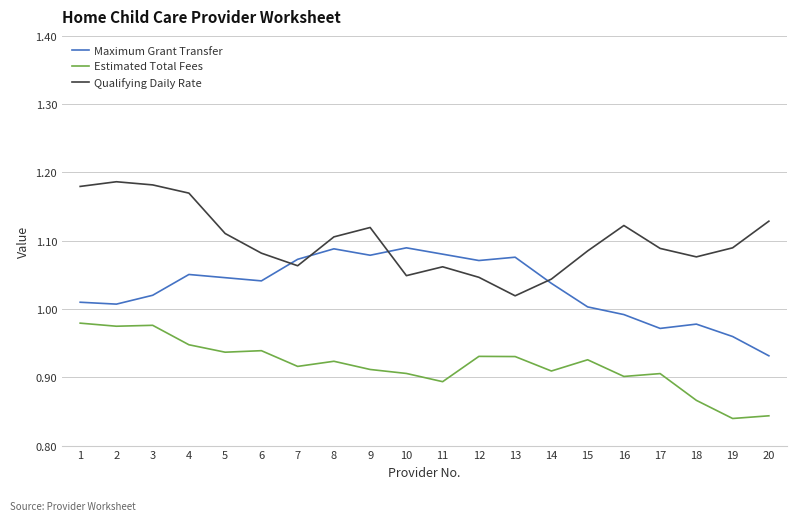

Does the chart have visible grid lines?

Yes